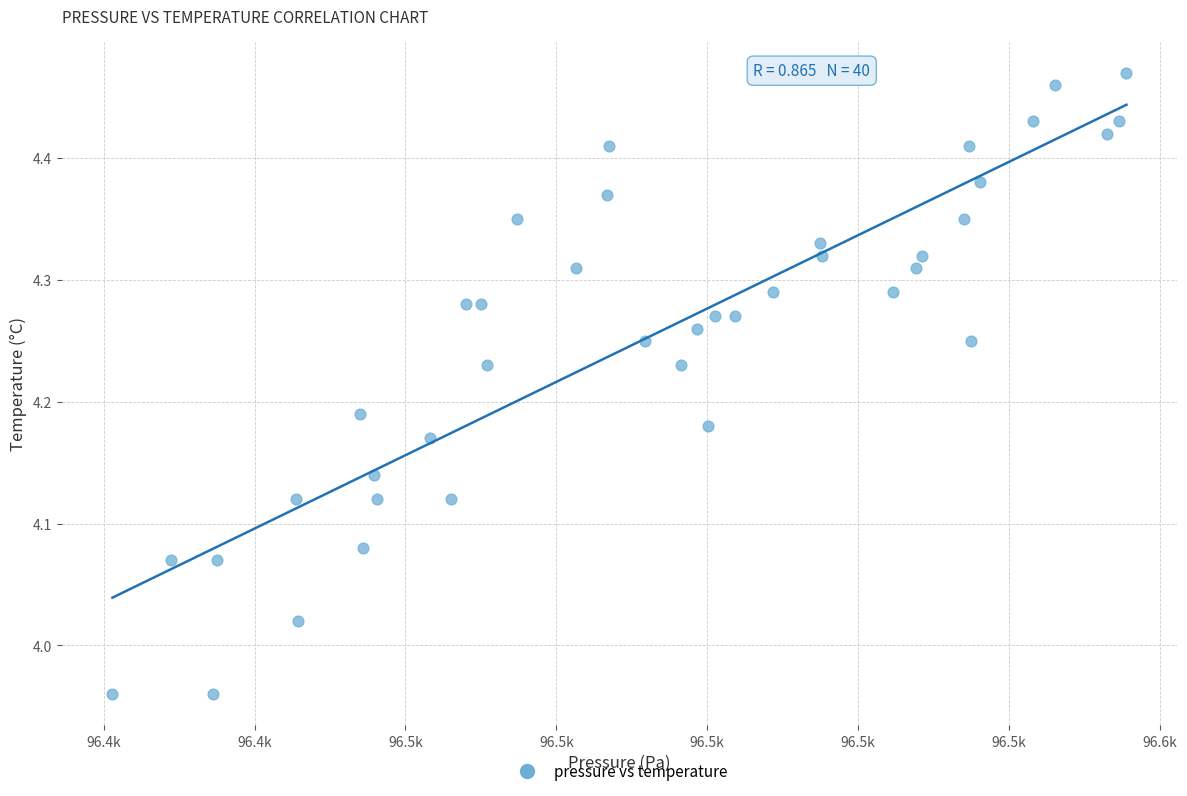

What is the range of Y values (max minus min)?

0.5